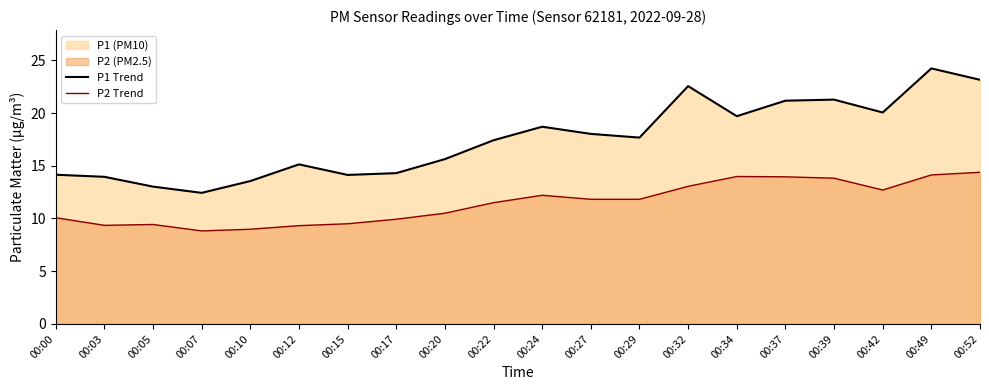

At which category is the sum across all series the highest?

00:49